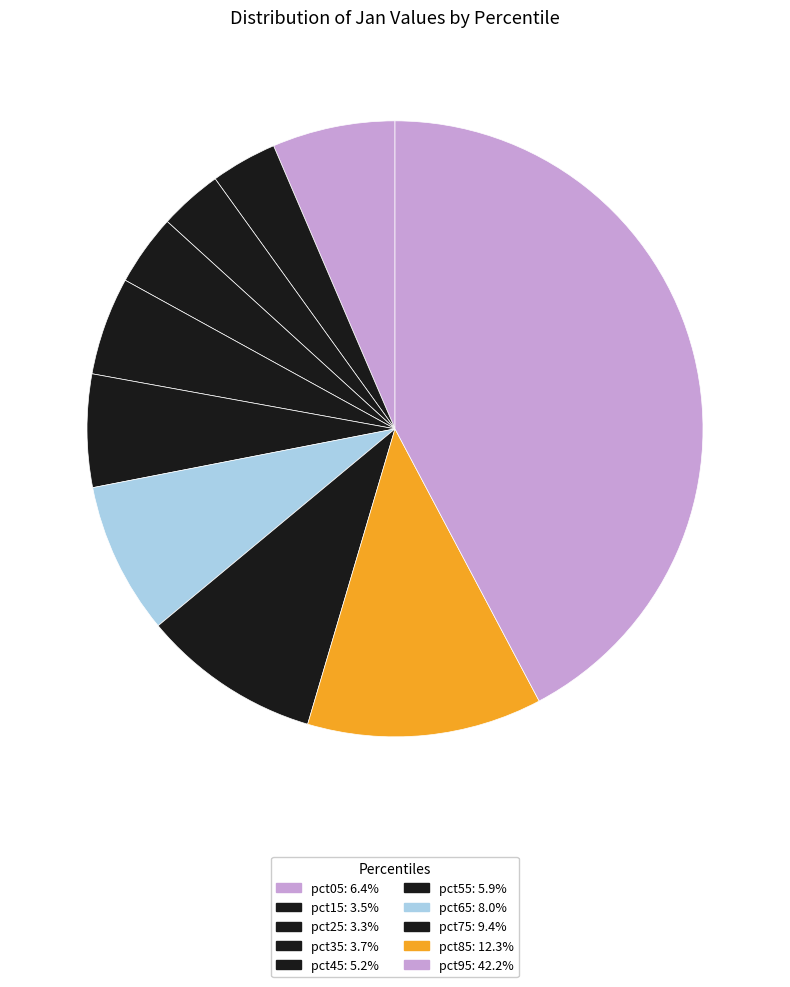

What is the largest slice in the pie chart?

pct95